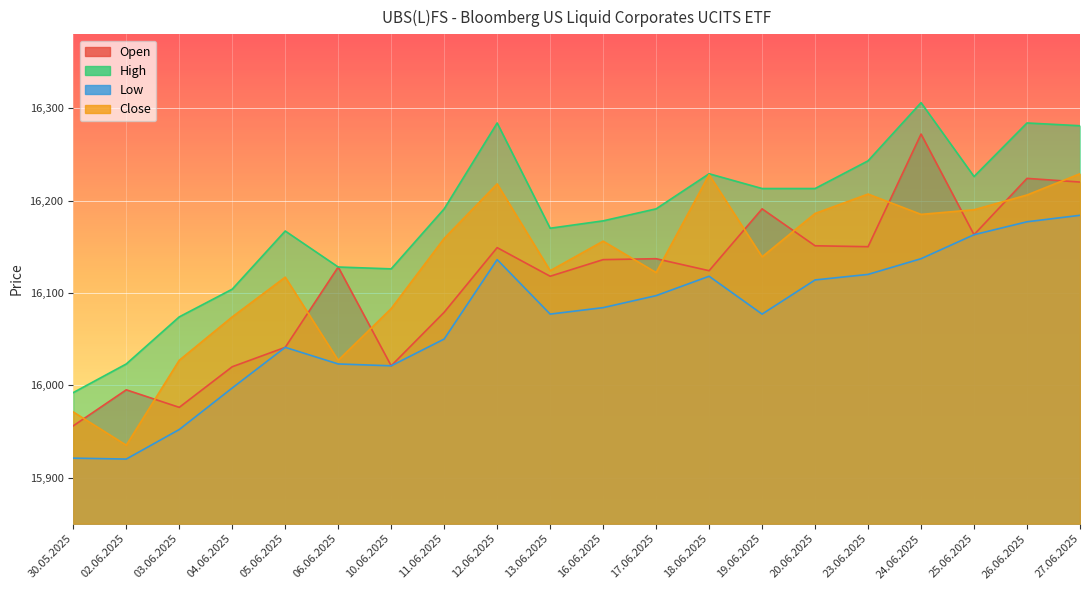

Is it true that High equals 16023 at 02.06.2025?

True